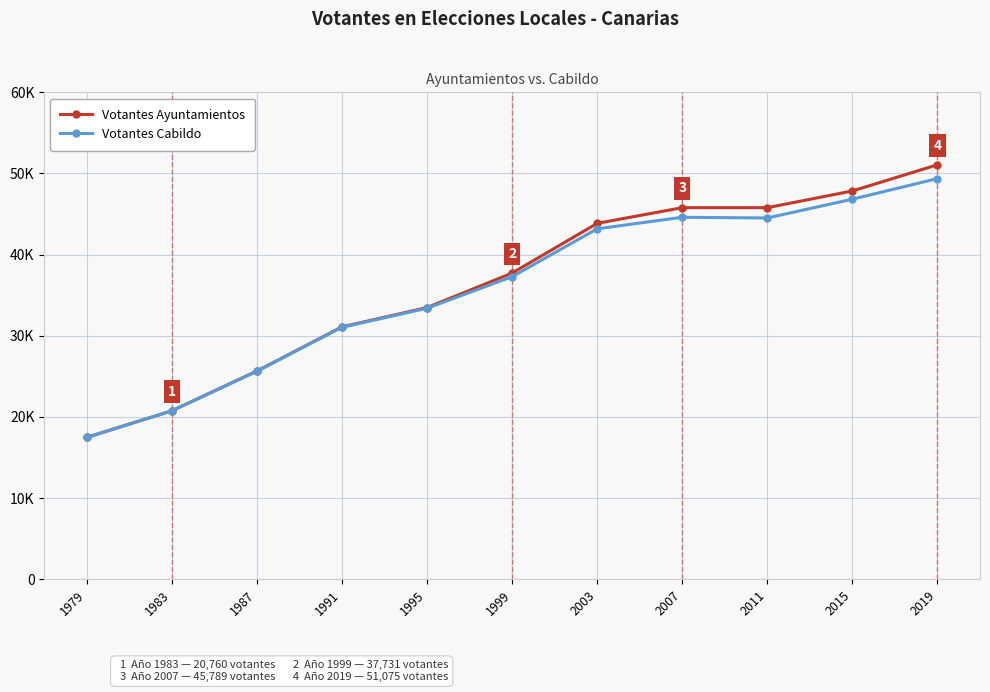

Is this an area chart (filled region under the line)?

No